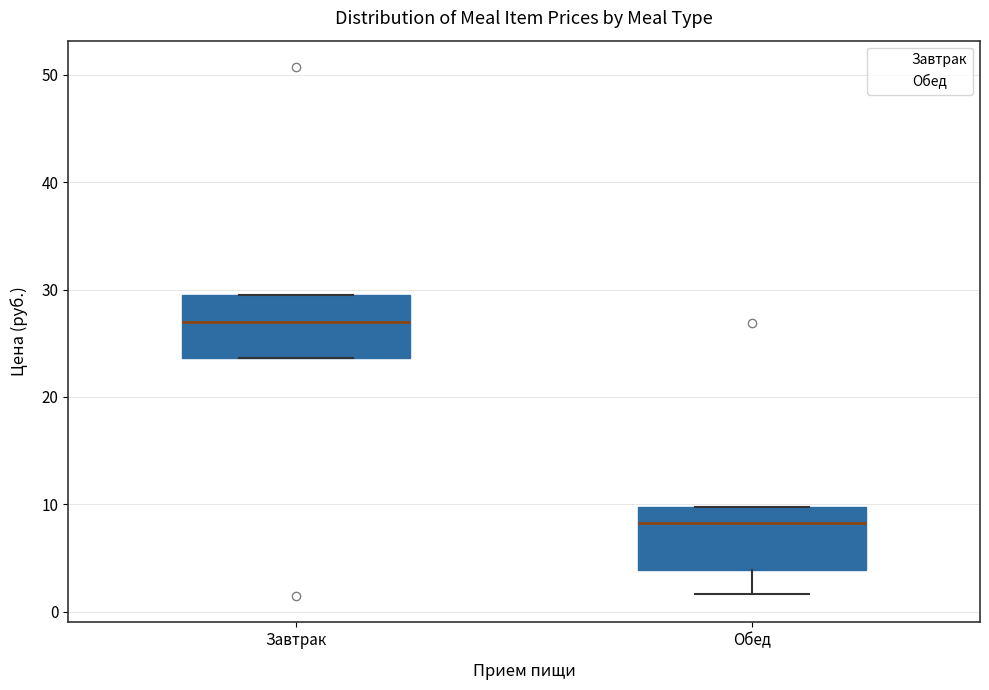

Reading left to right, read every box against the y-axis: the position of its median line, the range the box covers, and the ends of its whiskers. The values are not printed on the chart, so give them approximately, as read against the axis.

Завтрак: median 27, box 24 to 29, whiskers 24 to 29
Обед: median 8, box 4 to 10, whiskers 2 to 10